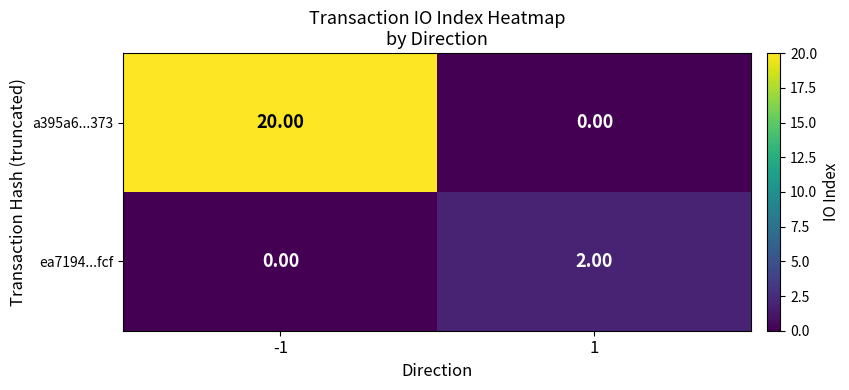

At how many categories does at least one series exceed 10?

1